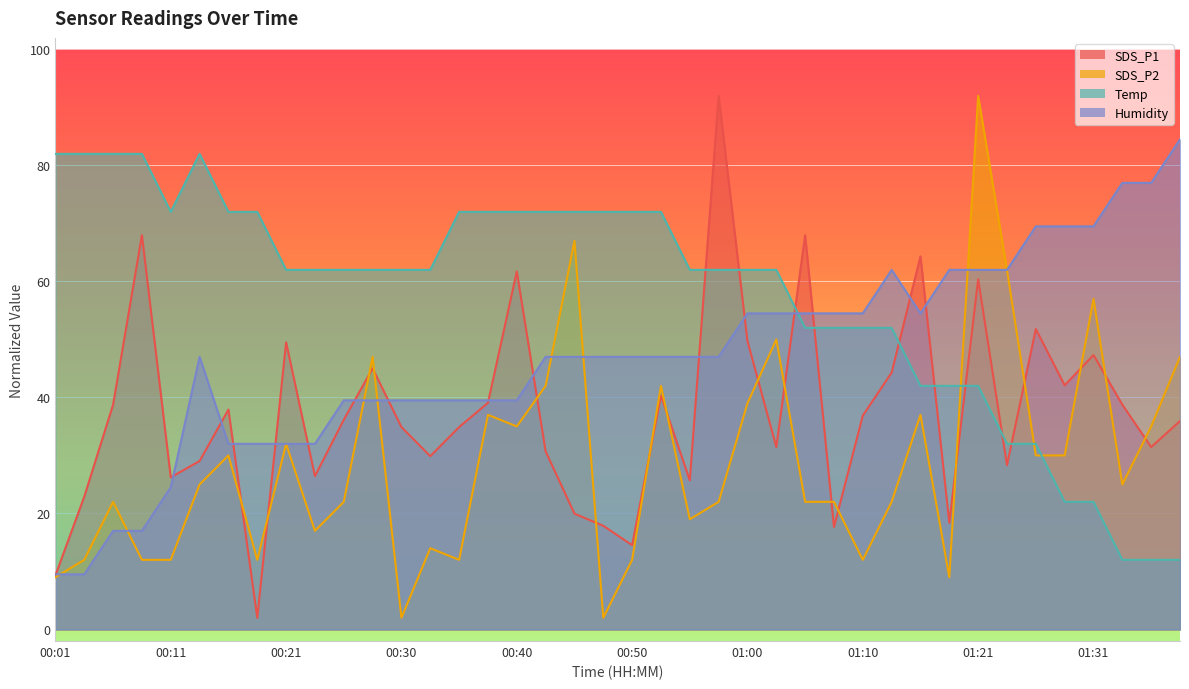

True or false: SDS_P1 and SDS_P2 cross at least once.

True